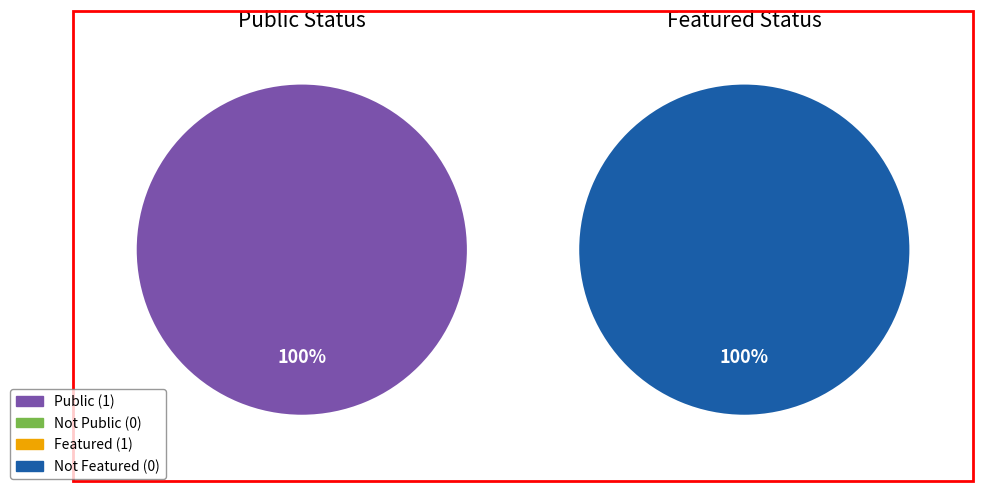

How many segments does this pie chart have?

2